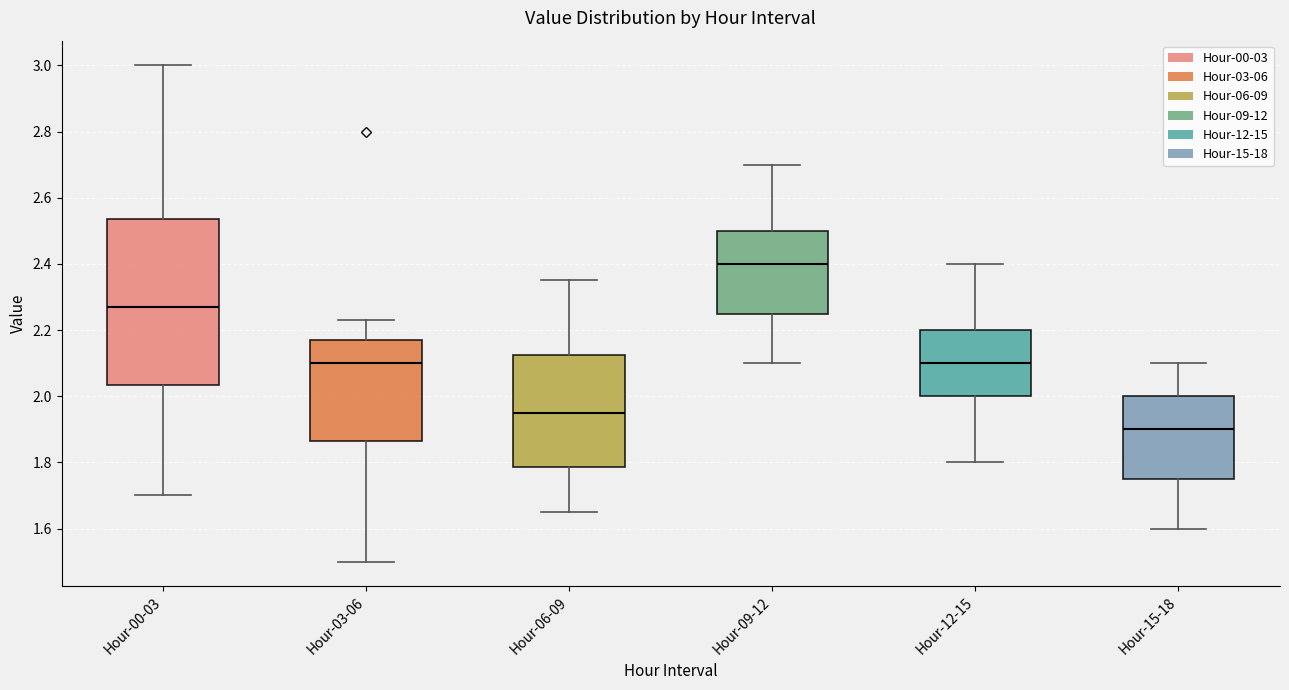

Which box has the lowest median line?

Hour-15-18